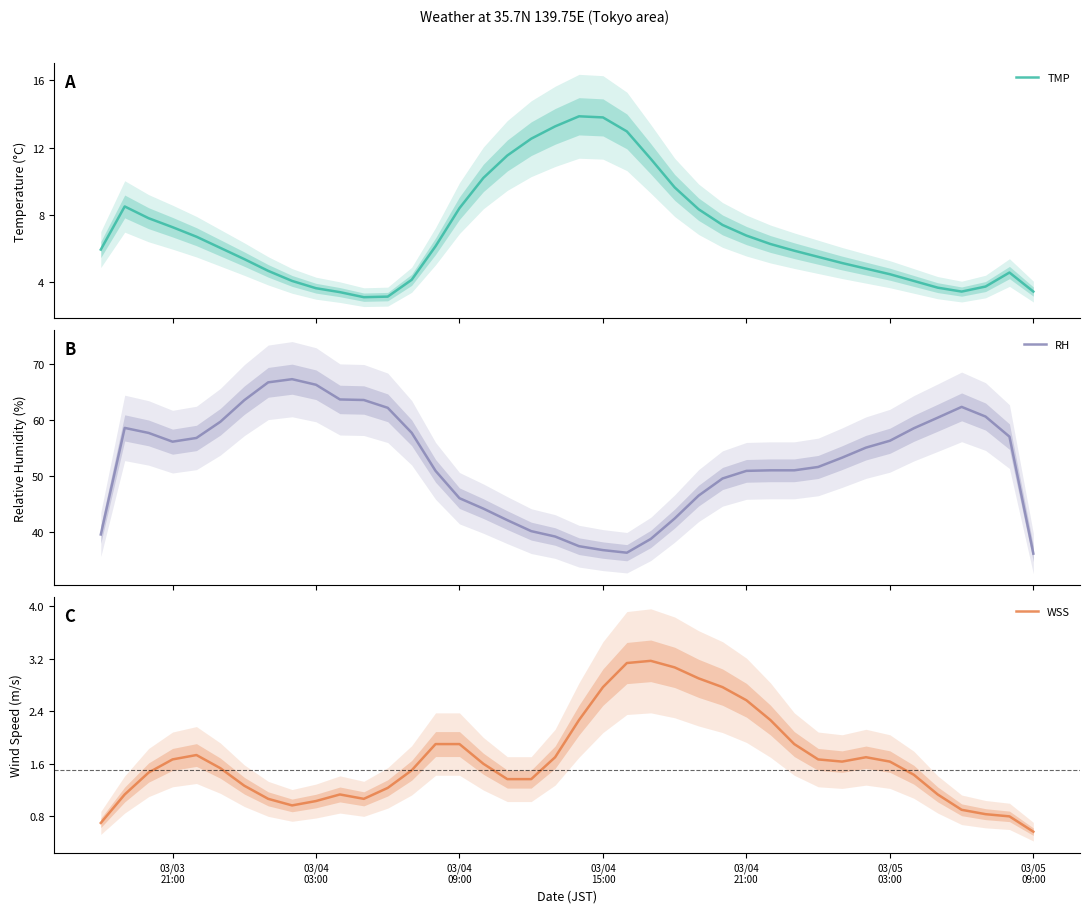

What position from the right is 03/05 03:00?

7